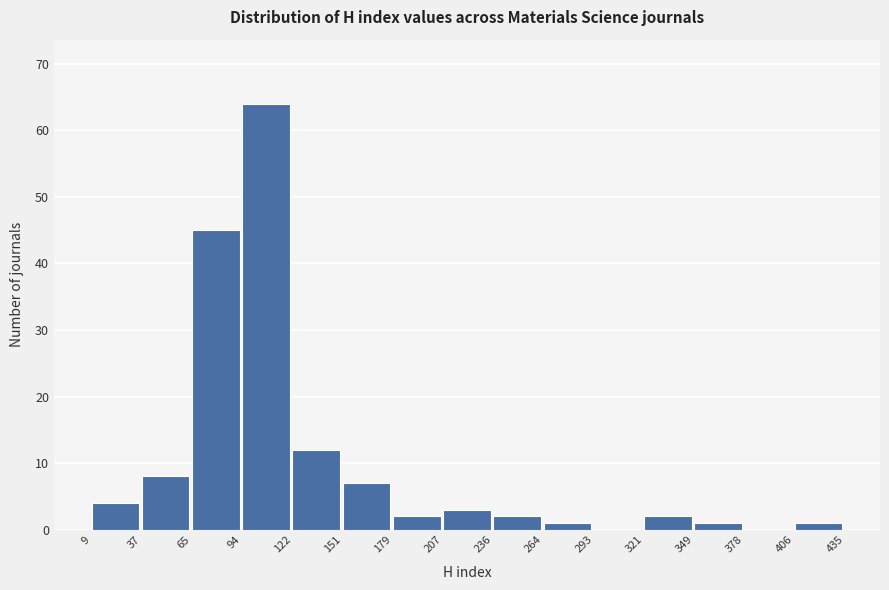

What is the height of the bar covering 65 to 94 on the x-axis? The values are not printed on the chart, so give them approximately, as read against the axis.

45